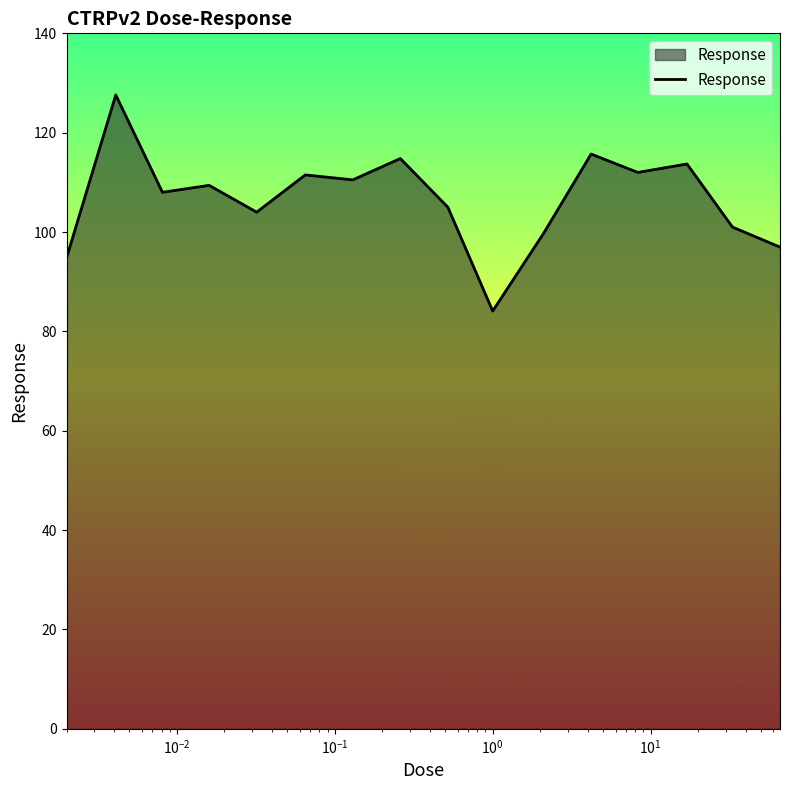

What is the difference between the maximum and minimum values?

43.5